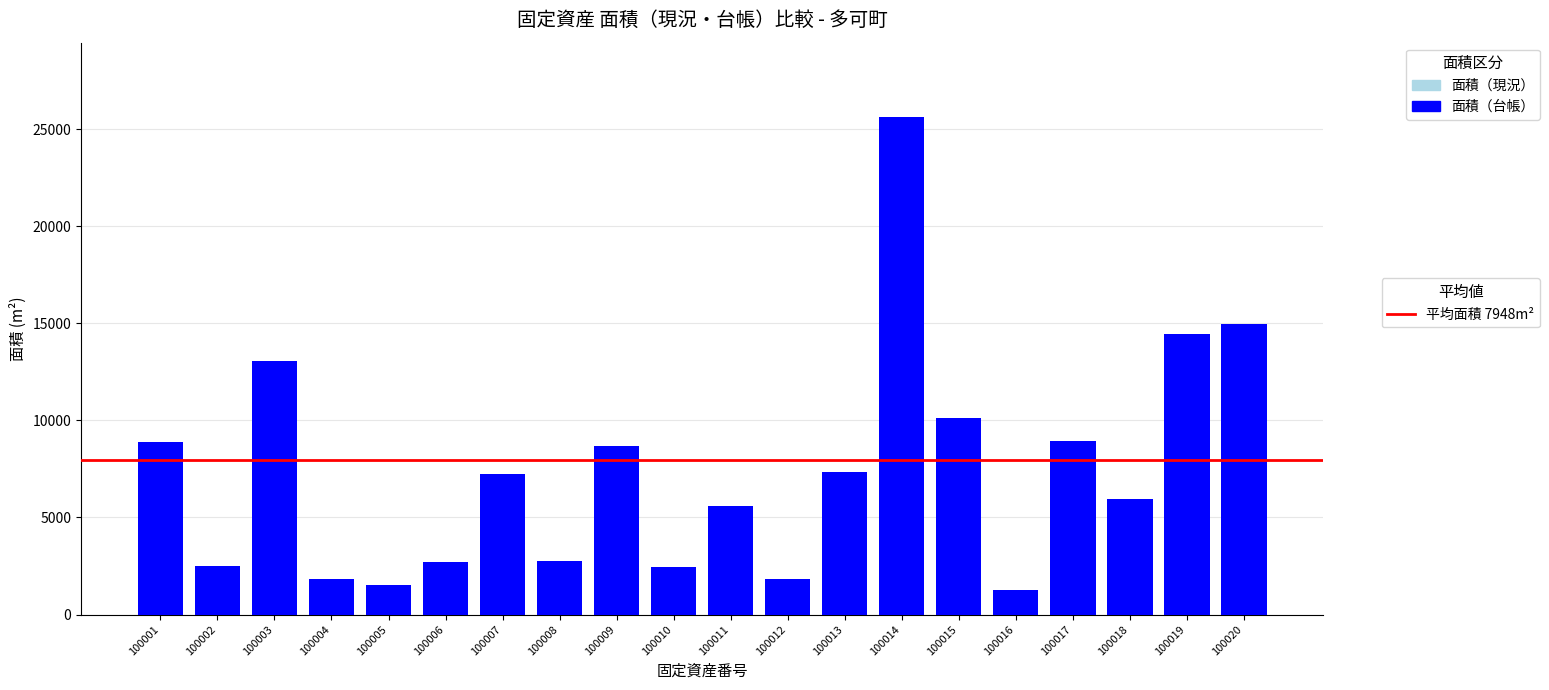

At which category is the sum across all series the highest?

100014